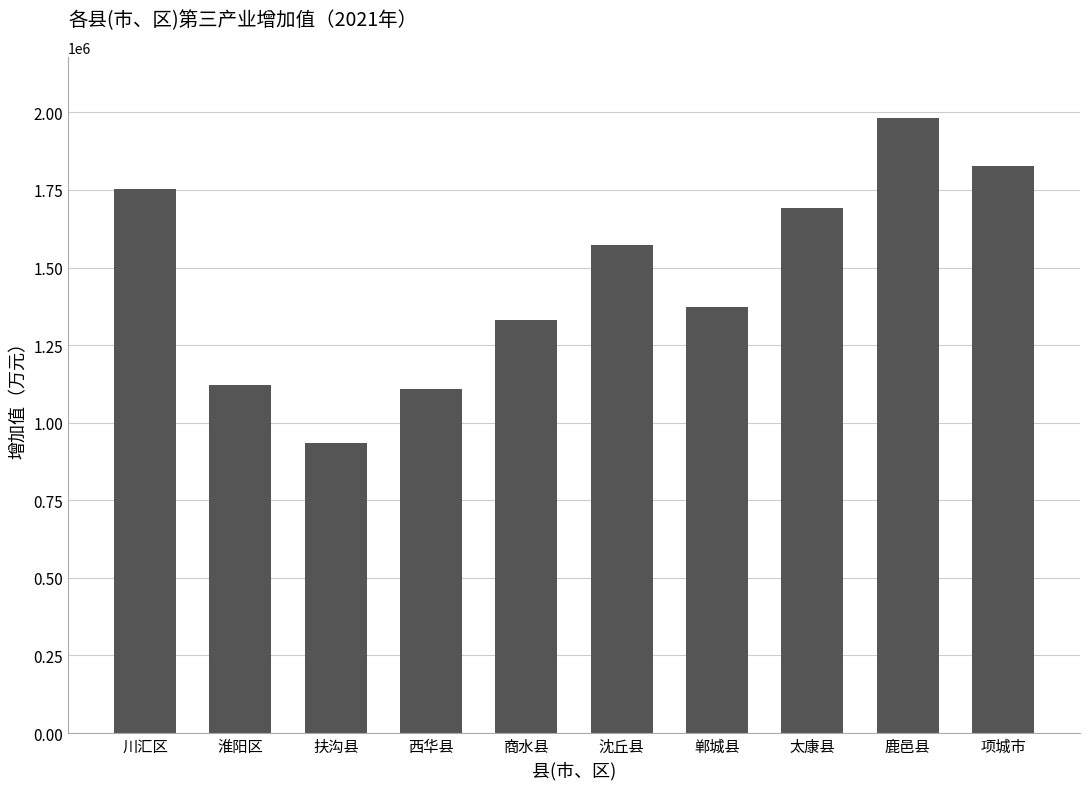

What is the change in value from 扶沟县 to 沈丘县?

+638517